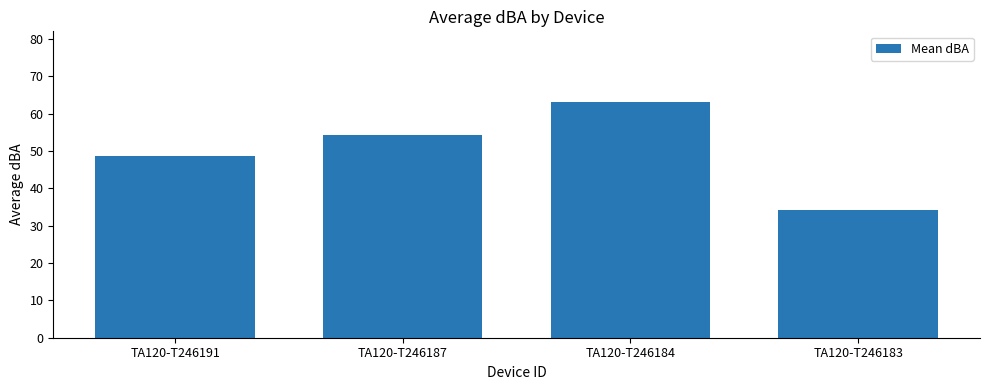

List the labels in order of value, largest first.

TA120-T246184, TA120-T246187, TA120-T246191, TA120-T246183